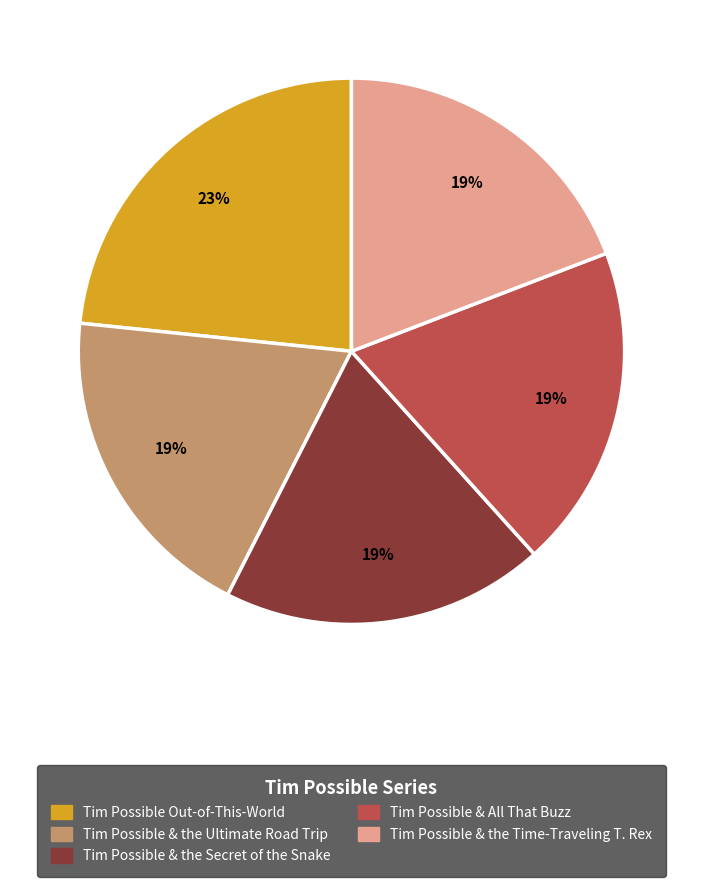

Between Tim Possible & All That Buzz and Tim Possible Out-of-This-World, which is larger?

Tim Possible Out-of-This-World